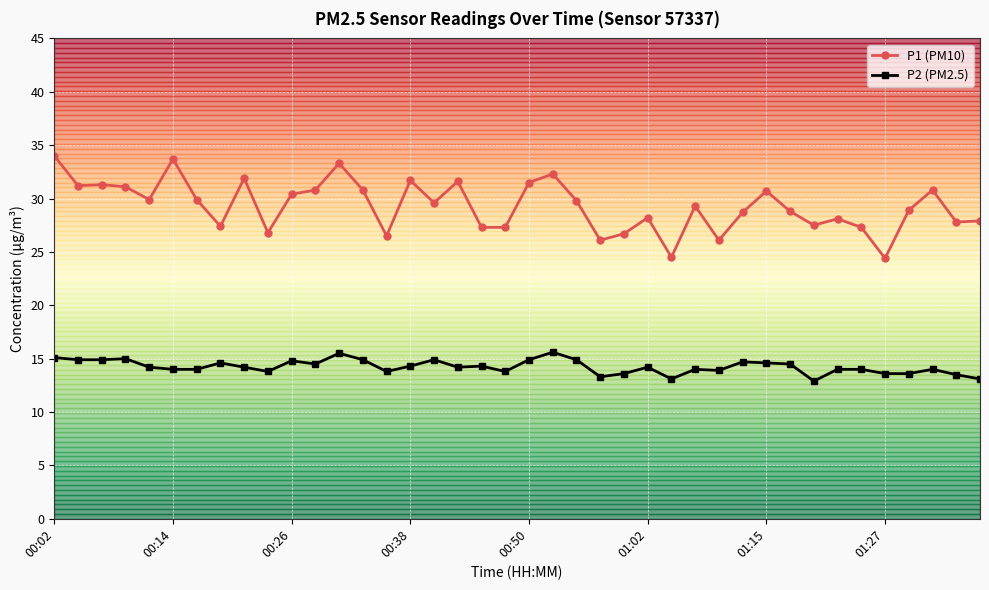

Which series has the largest range (max minus min)?

P1 (PM10)